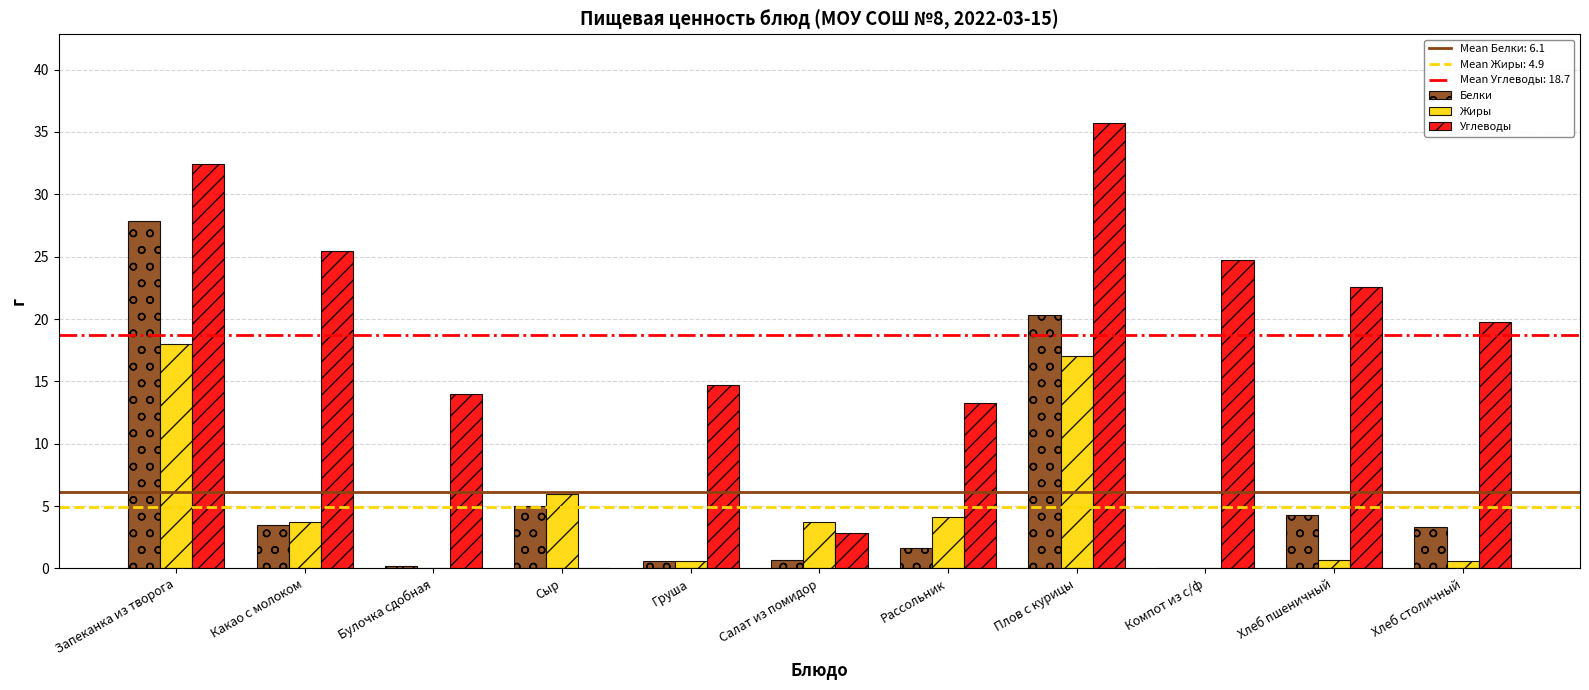

Is the value of Жиры at Хлеб пшеничный greater than the value of Углеводы at Хлеб столичный?

No